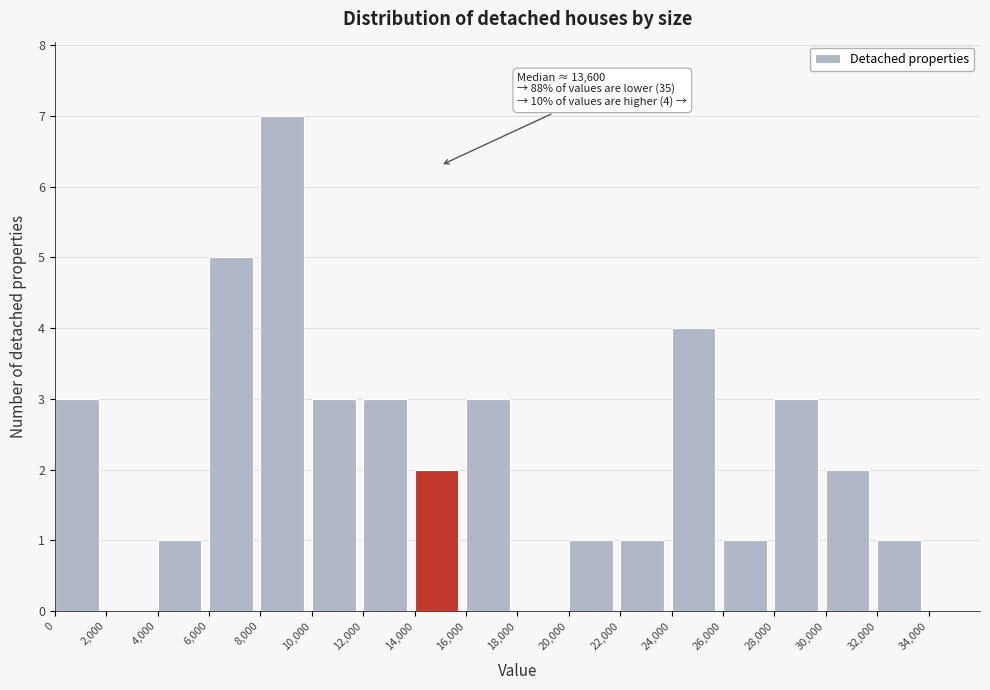

Which range on the x-axis has the tallest bar?

8,000 to 10,000